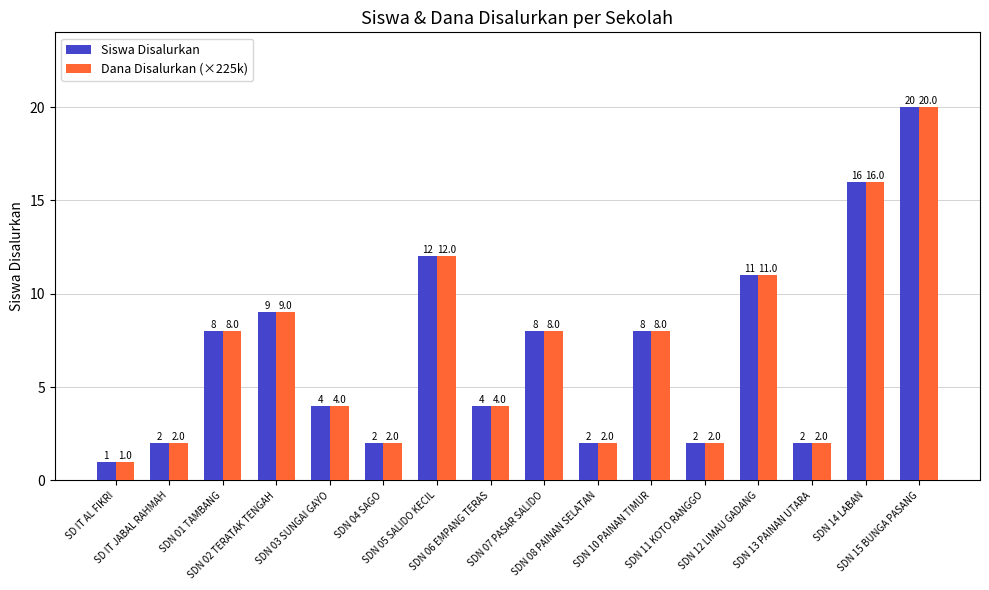

What are all the series names shown in the legend?

Siswa Disalurkan, Dana Disalurkan (×225k)